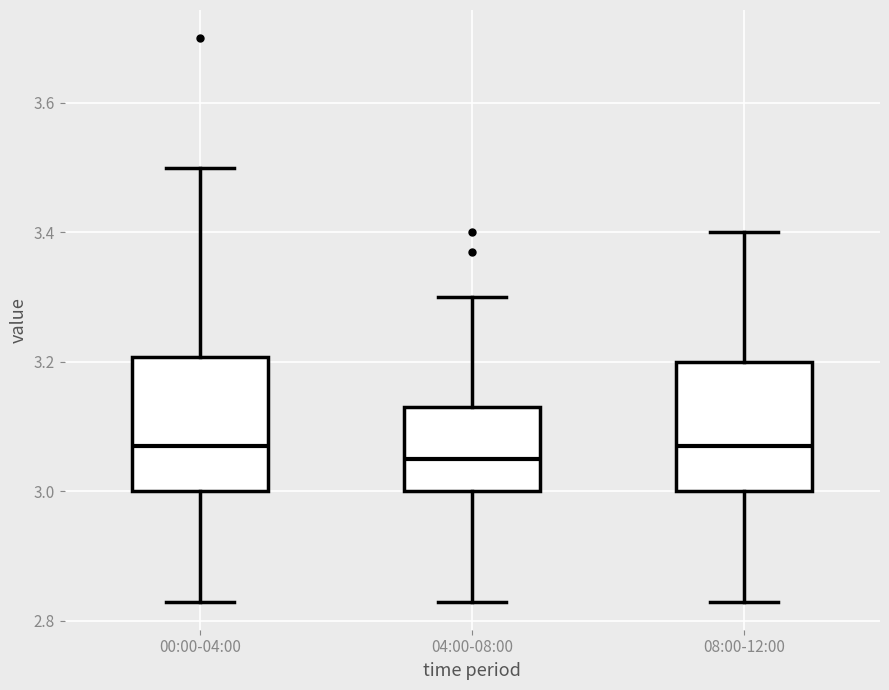

Where does the upper whisker of the box for 00:00-04:00 end on the y-axis? The values are not printed on the chart, so give them approximately, as read against the axis.

3.50